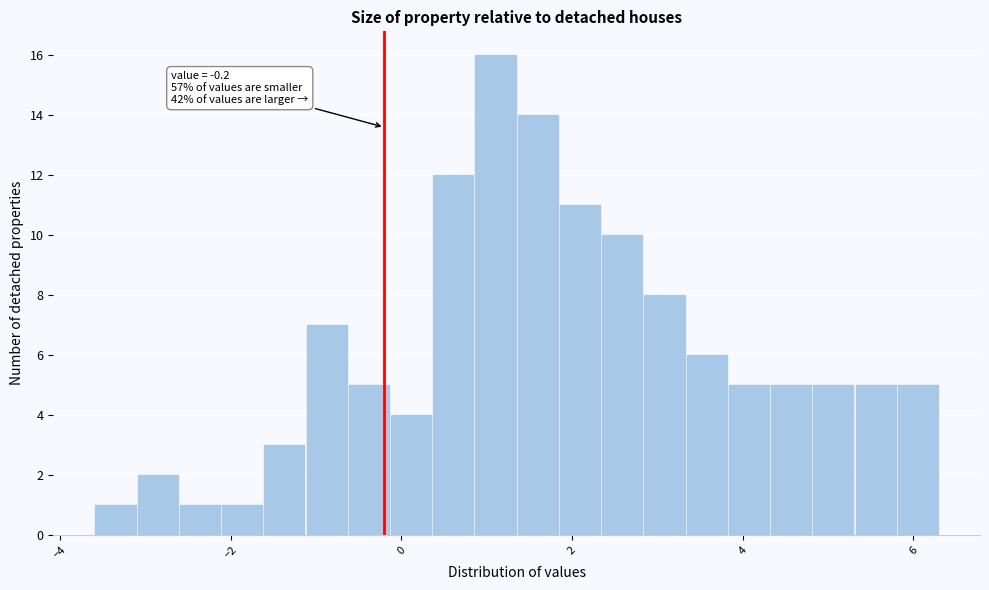

Around what value on the x-axis is the tallest bar? Give the approximate position of its centre, as read against the axis.

1.2